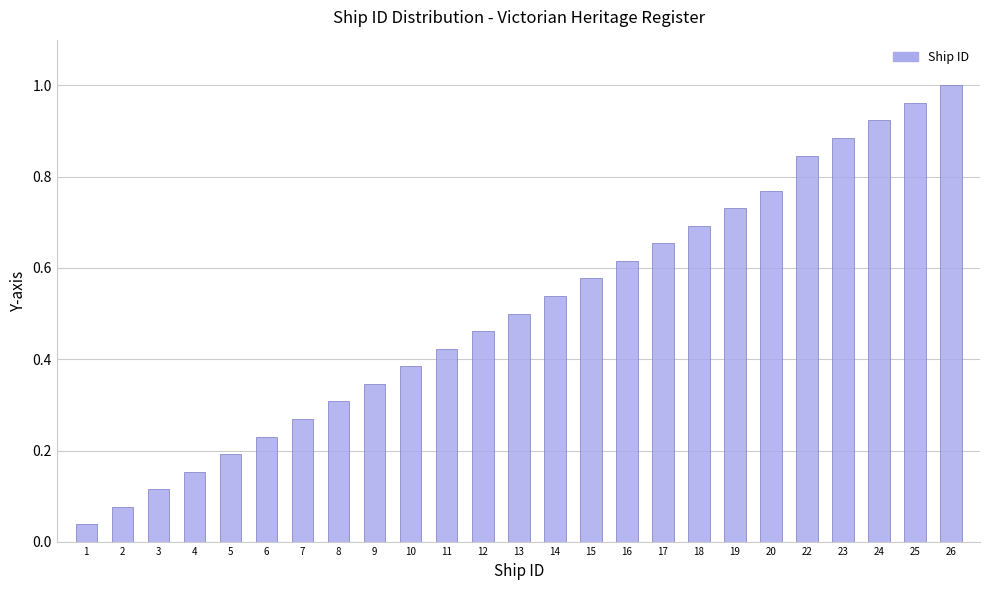

The chart shows a value of 0.1 at 1. True or false?

False